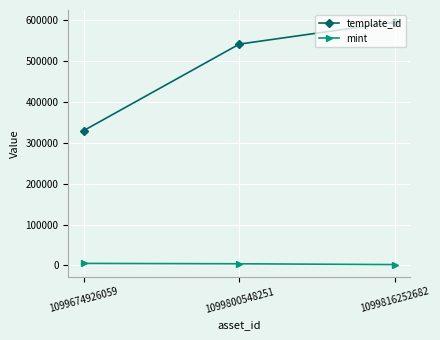

Which series has the largest total across all categories?

template_id